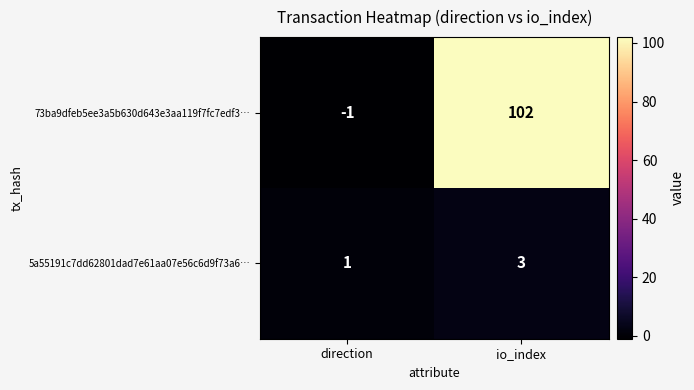

What is the sum of the 73ba9dfeb5ee3a5b630d643e3aa119f7fc7edf3… values at io_index and direction?

101